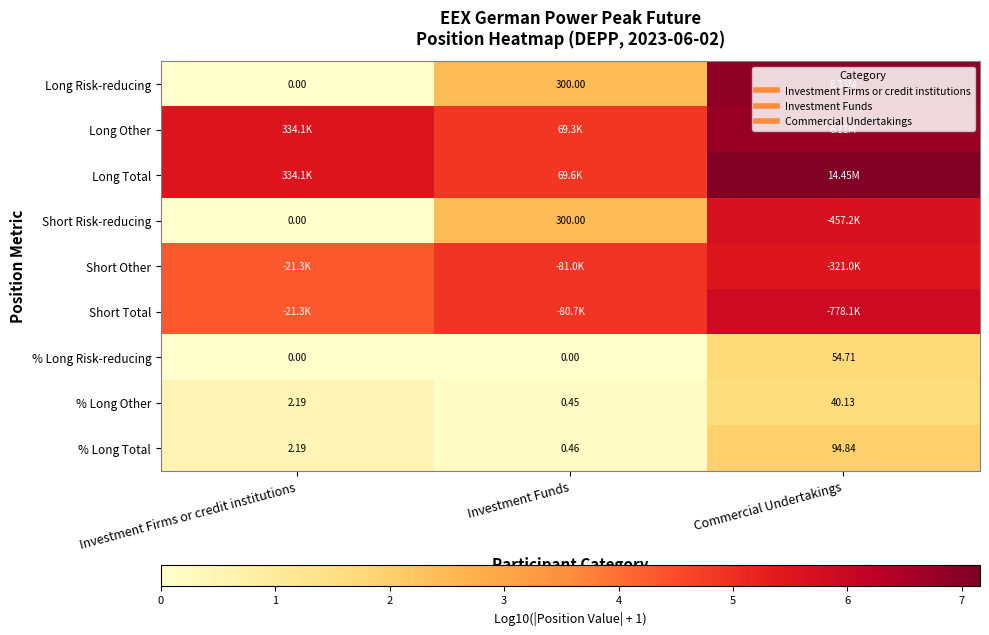

Which category has the lowest value in the % Long Risk-reducing series?

Investment Firms or credit institutions